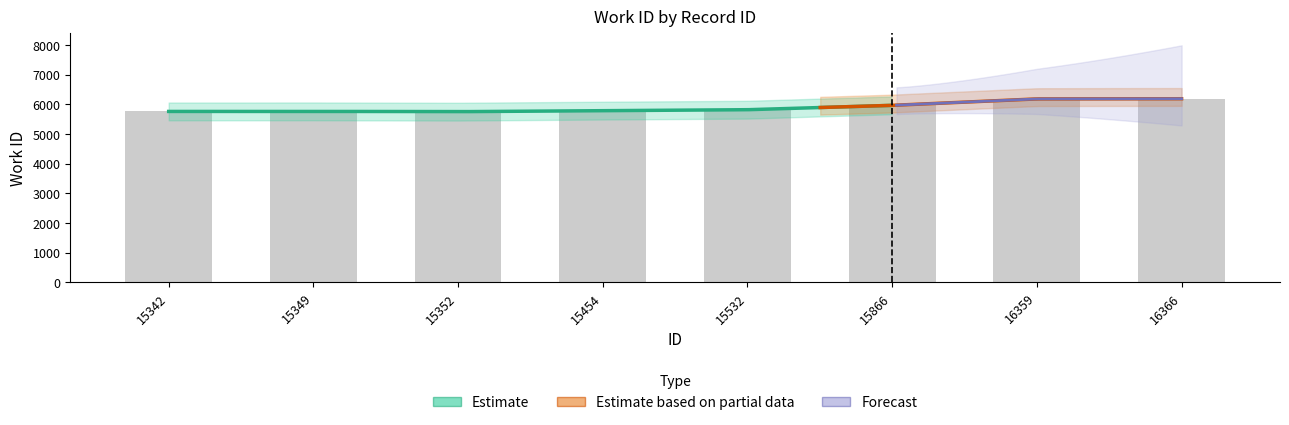

Count the number of values greater than 5818.

3